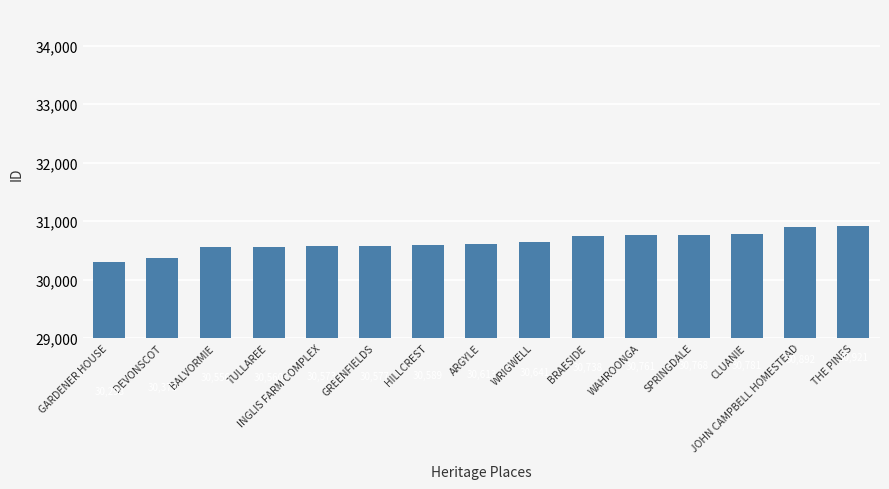

List the labels in order of value, smallest first.

GARDENER HOUSE, DEVONSCOT, BALVORMIE, TULLAREE, INGLIS FARM COMPLEX, GREENFIELDS, HILLCREST, ARGYLE, WRIGWELL, BRAESIDE, WAHROONGA, SPRINGDALE, CLUANIE, JOHN CAMPBELL HOMESTEAD, THE PINES